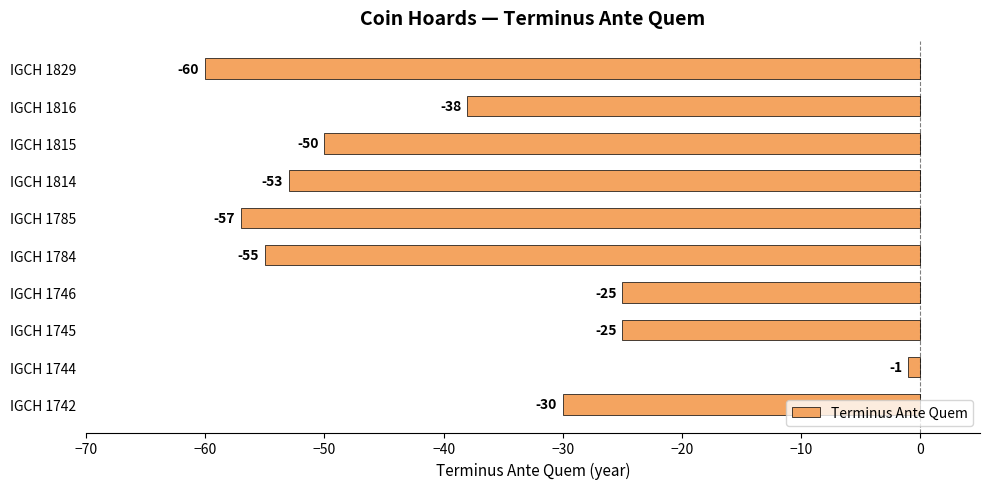

Between IGCH 1784 and IGCH 1815, which is larger?

IGCH 1815